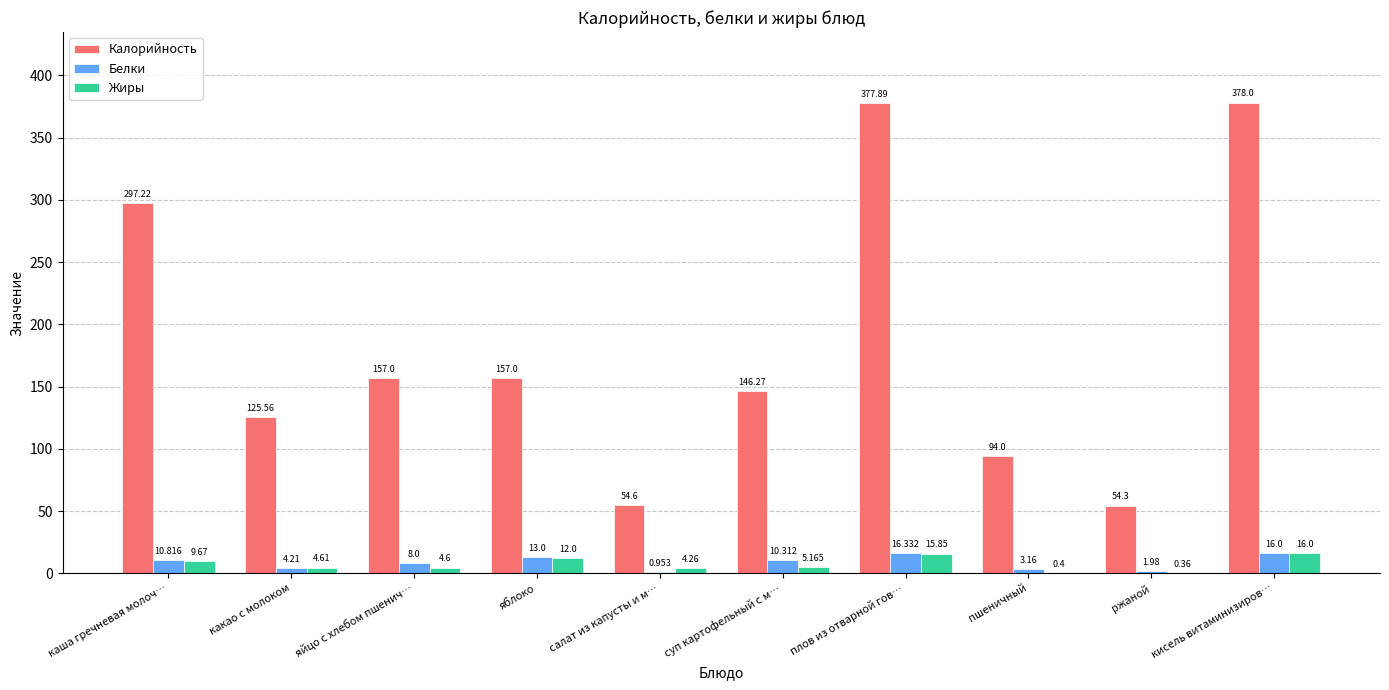

What is the sum of the Жиры values at яйцо с хлебом пшенич… and яблоко?

16.6